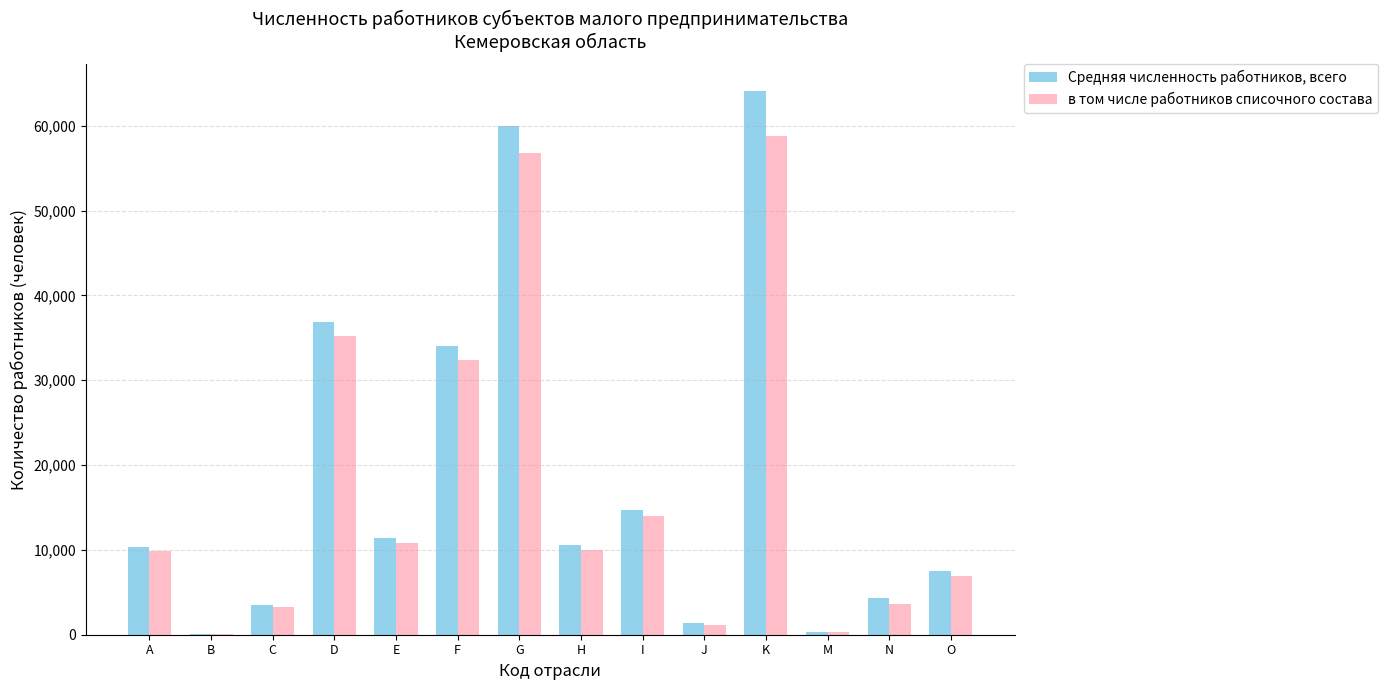

Which series changed the most between D and H?

Средняя численность работников, всего